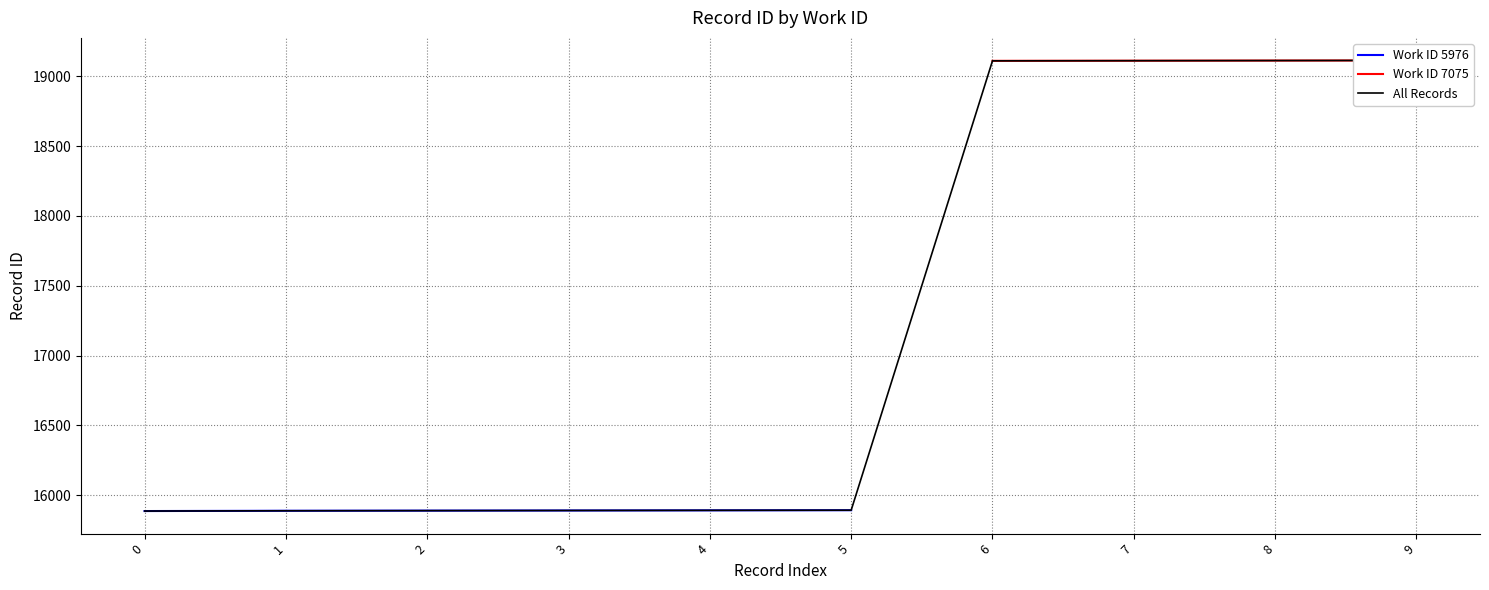

What is the difference between the maximum and minimum values?

3226